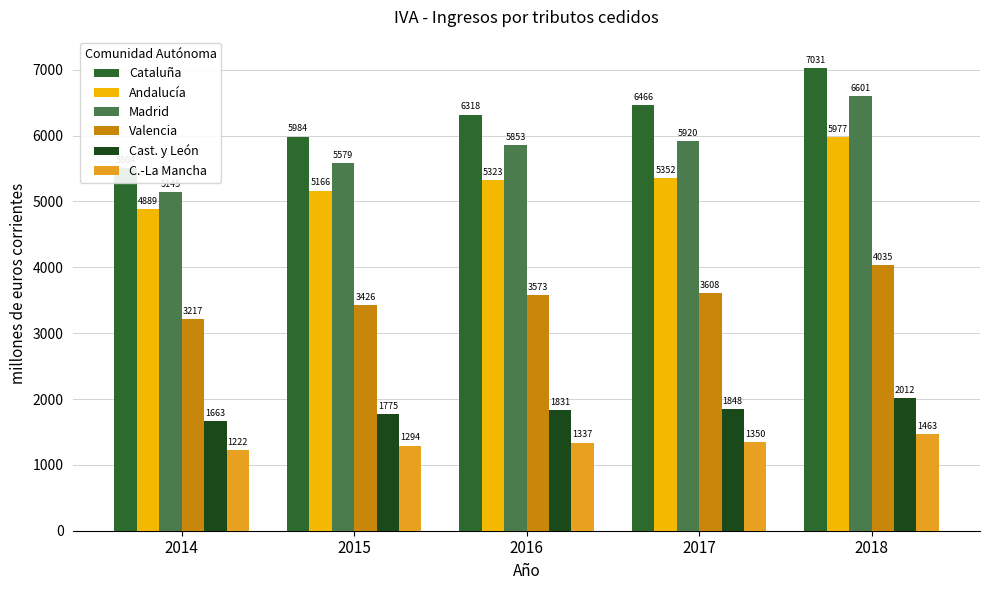

List the series in order of their peak value, highest first.

Cataluña, Madrid, Andalucía, Valencia, Cast. y León, C.-La Mancha